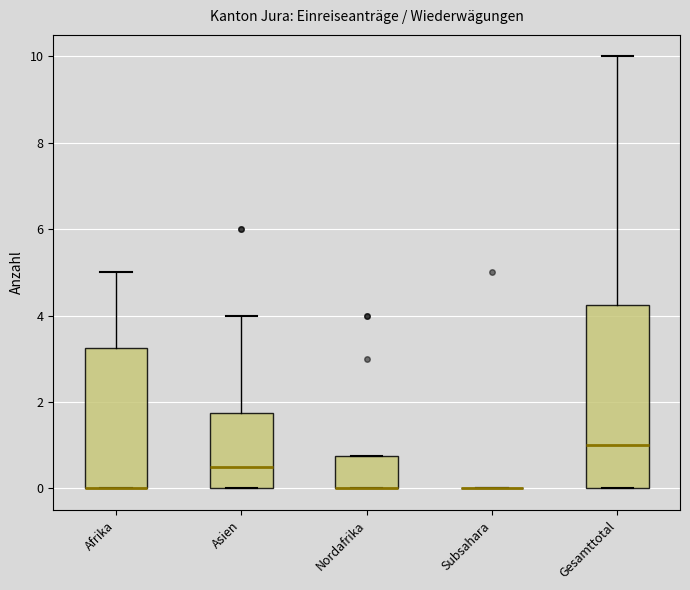

Reading left to right, transcribe this box plot: for each box, give where its median line is, the range the box spans, and where its two whiskers end, as read against the y-axis. The values are not printed on the chart, so give them approximately, as read against the axis.

Afrika: median 0.0 (drawn on the box's lower edge), box 0.0 to 3.2, whiskers 0.0 to 5.0
Asien: median 0.6, box 0.0 to 1.8, whiskers 0.0 to 4.0
Nordafrika: median 0.0 (drawn on the box's lower edge), box 0.0 to 0.8, whiskers 0.0 to 0.8
Subsahara: box collapsed to a line at 0.0, whiskers 0.0 to 0.0
Gesamttotal: median 1.0, box 0.0 to 4.2, whiskers 0.0 to 10.0